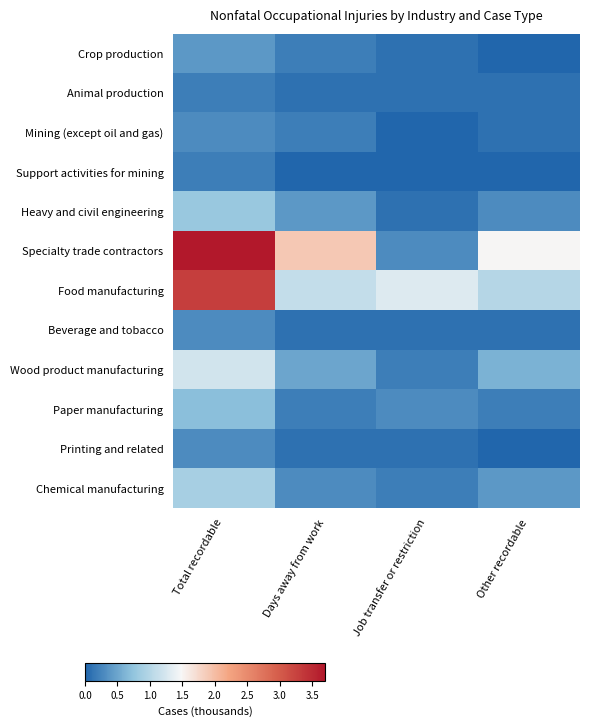

At how many categories does at least one series exceed 0?

4